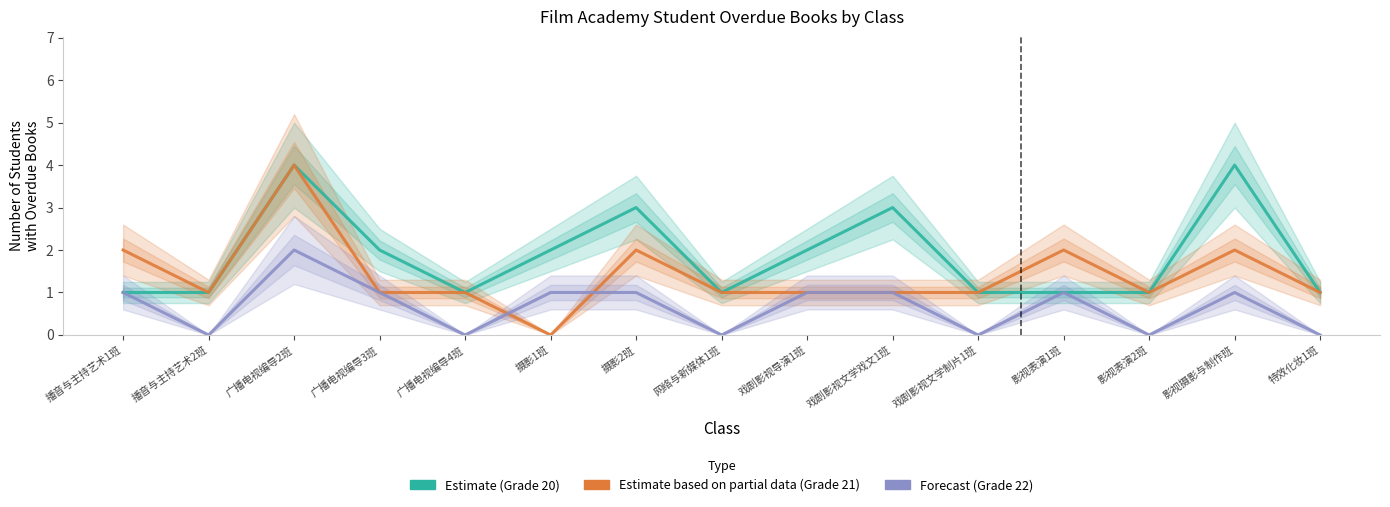

What is the sum of the Estimate based on partial data (Grade 21) values at 广播电视编导2班 and 摄影2班?

6